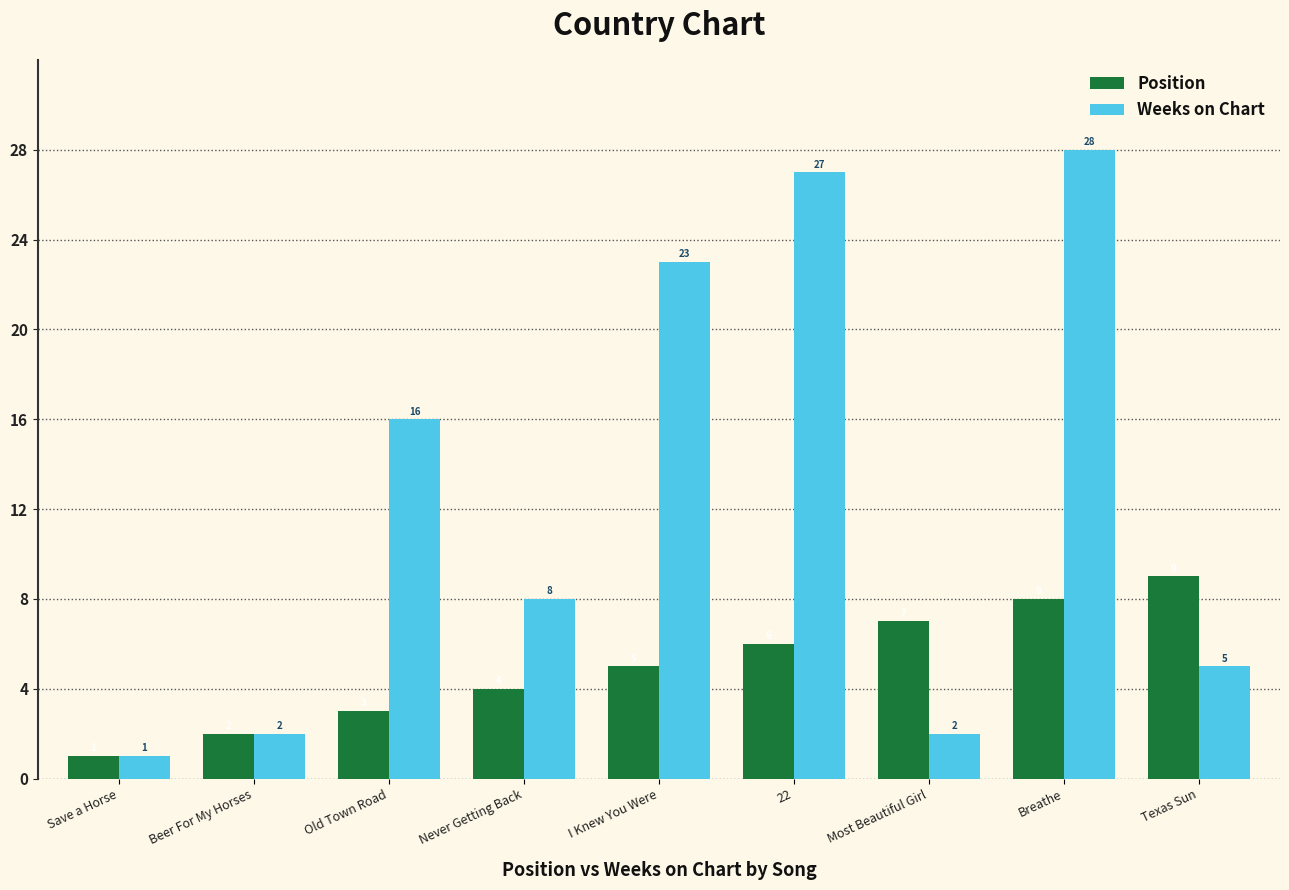

What is the label of the 4th bar from the left?

Never Getting Back